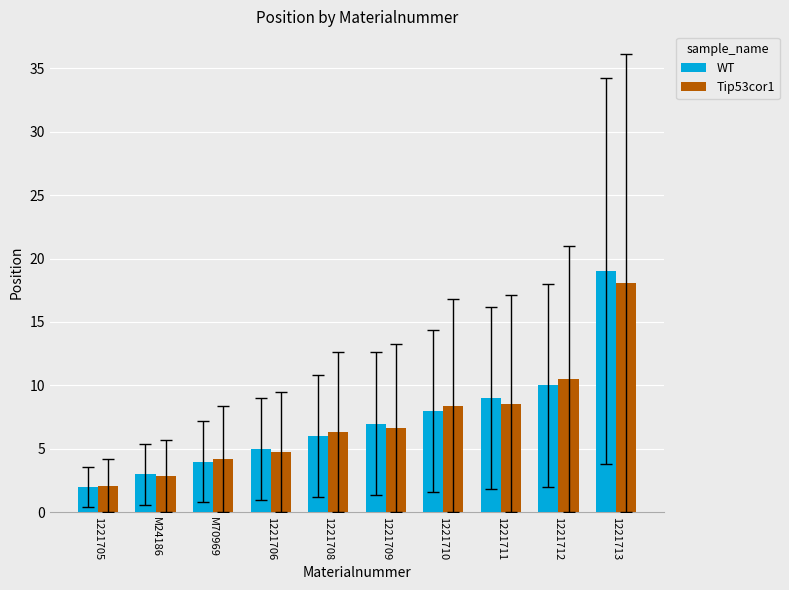

What is the label of the 5th bar from the left?

1221708